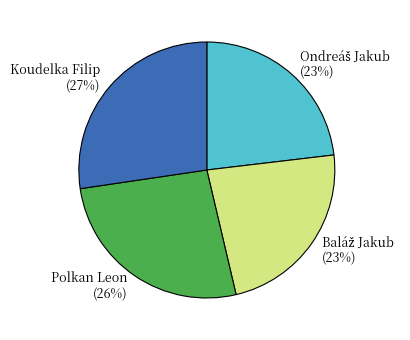

Combined, do Koudelka Filip and Polkan Leon account for over 50%?

Yes